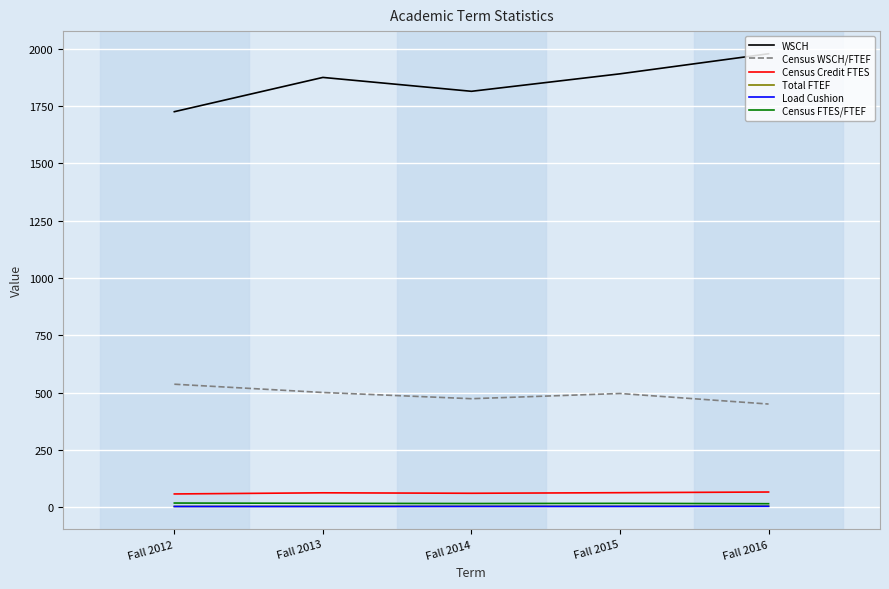

What are all the series names shown in the legend?

WSCH, Census WSCH/FTEF, Census Credit FTES, Total FTEF, Load Cushion, Census FTES/FTEF